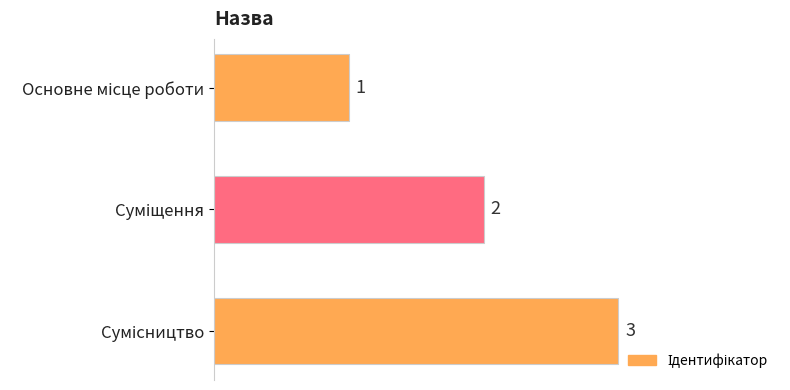

What is the sum of all values?

6